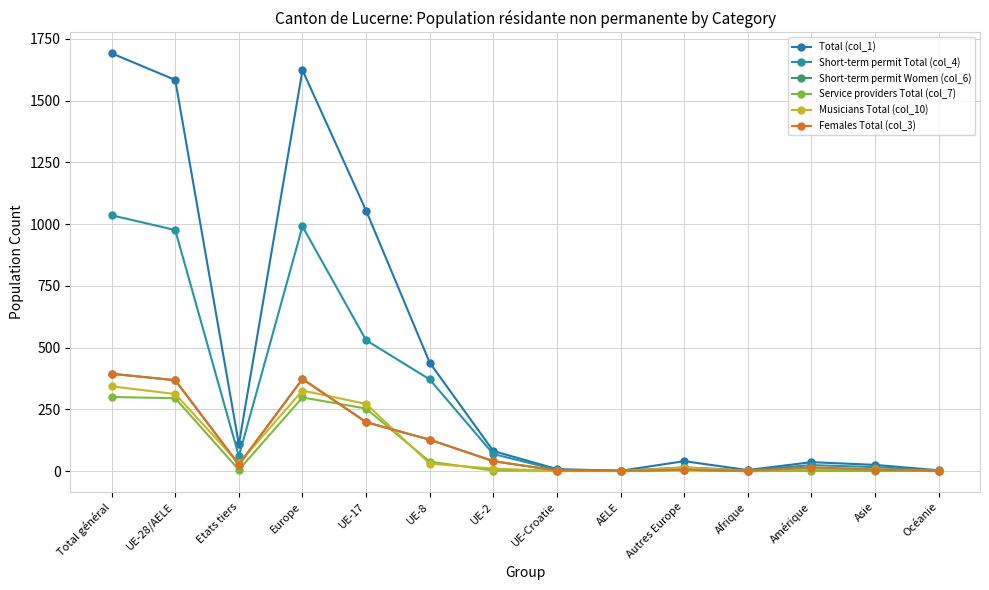

Is this an area chart (filled region under the line)?

No